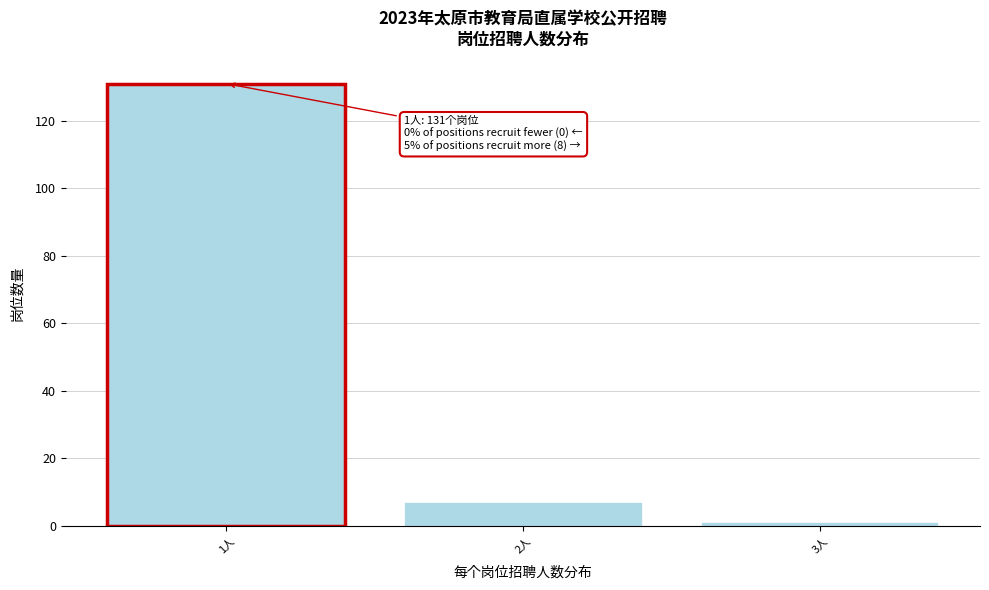

Reading left to right, transcribe all the data shown in this chart.

1人=131	2人=7	3人=1